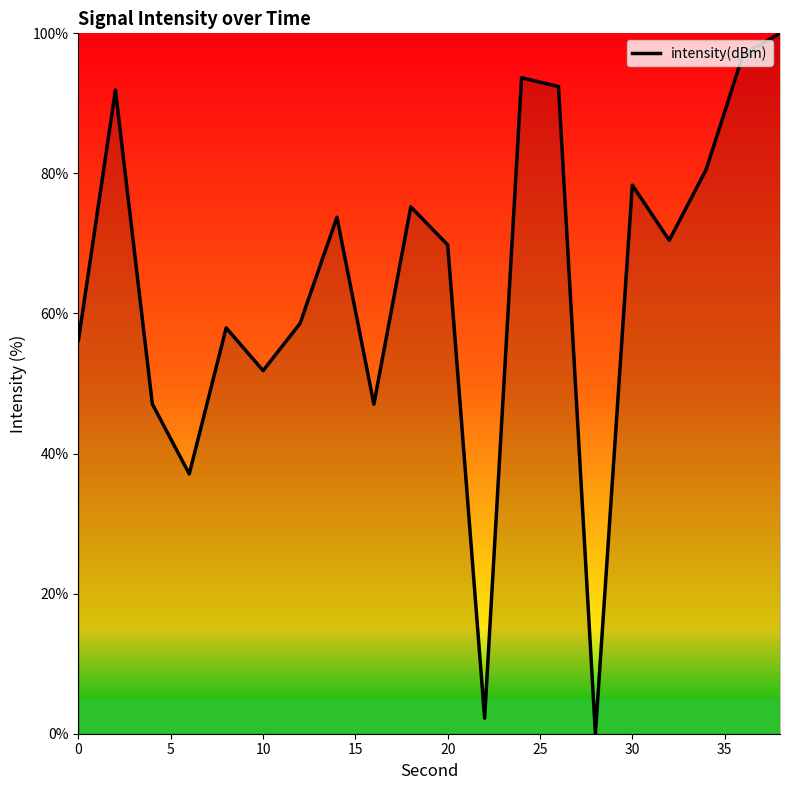

What is the difference between the maximum and minimum values?

100.0